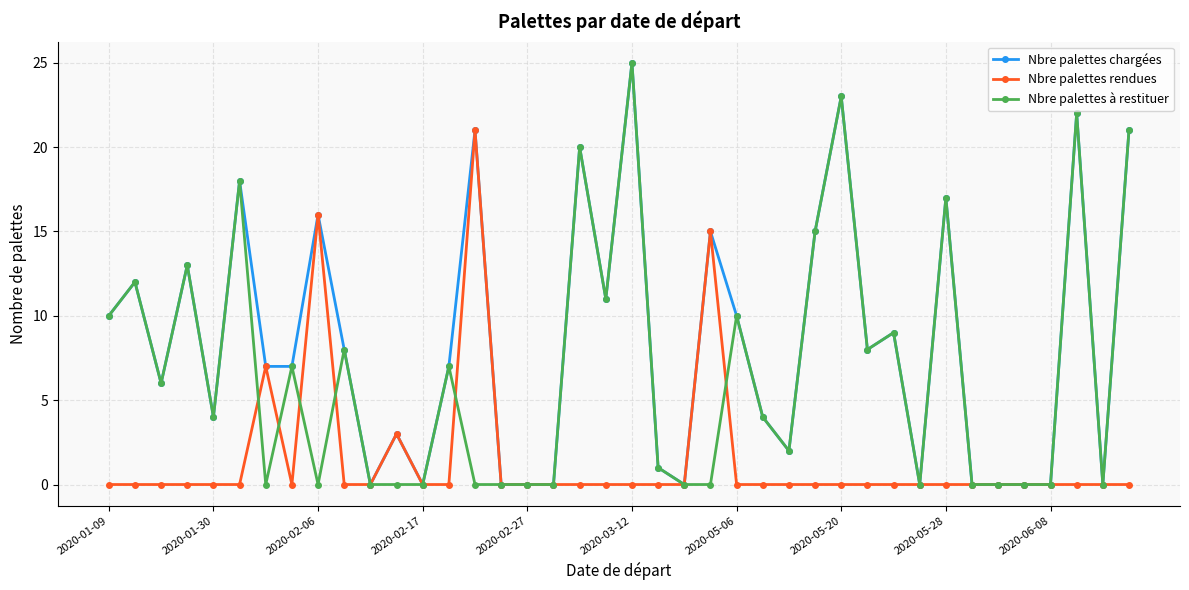

Which series has the largest total across all categories?

Nbre palettes chargées